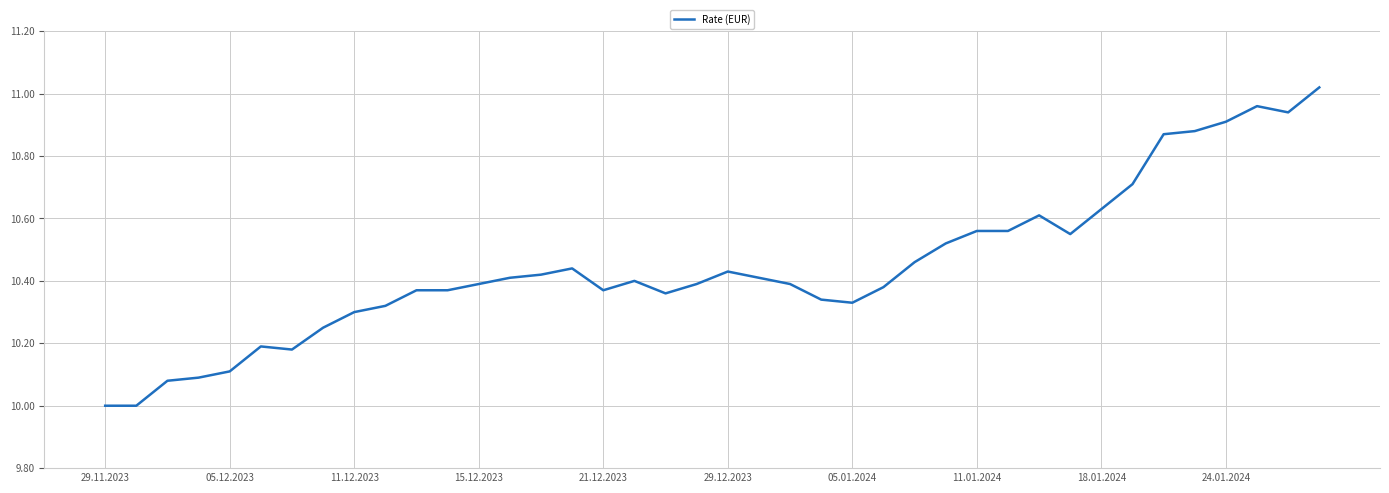

What is the difference between the maximum and minimum values?

1.0